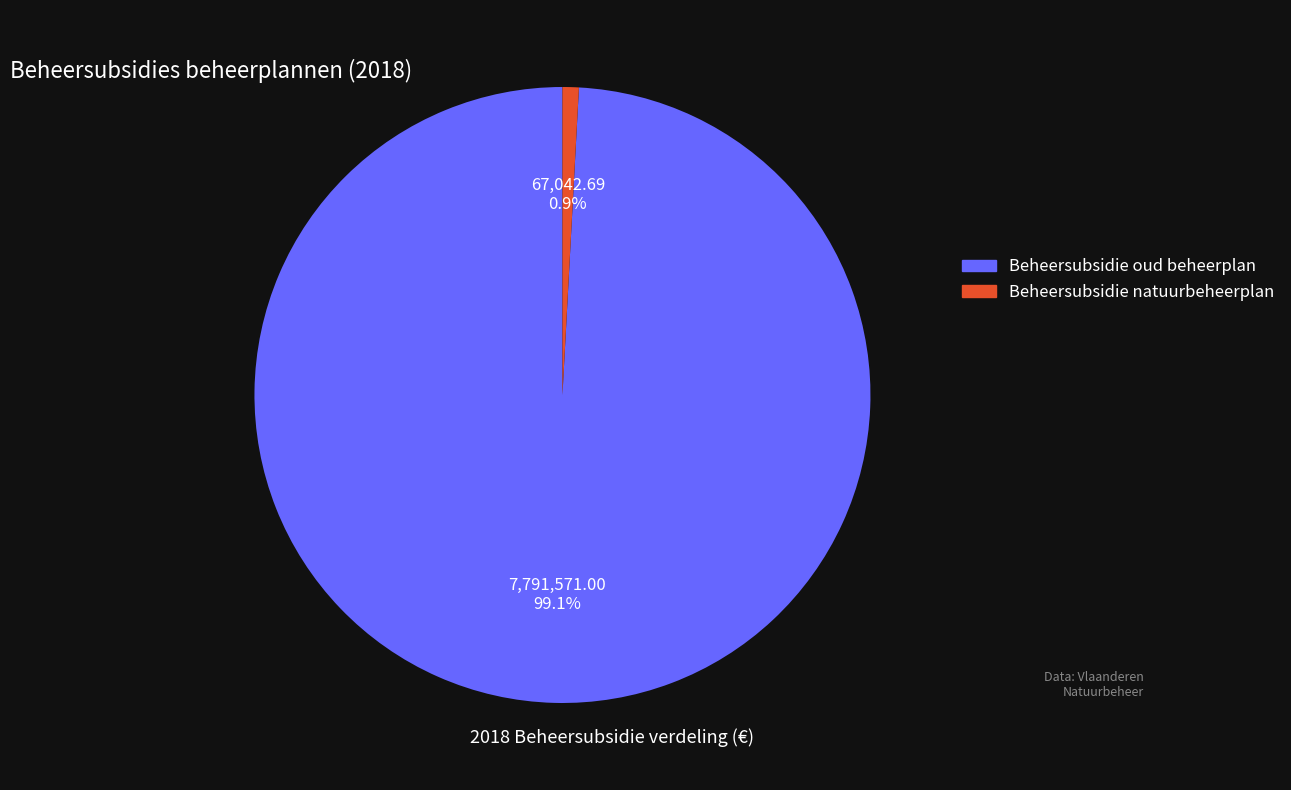

Combined, what portion of the pie is Beheersubsidie oud beheerplan and Beheersubsidie natuurbeheerplan?

100.0%